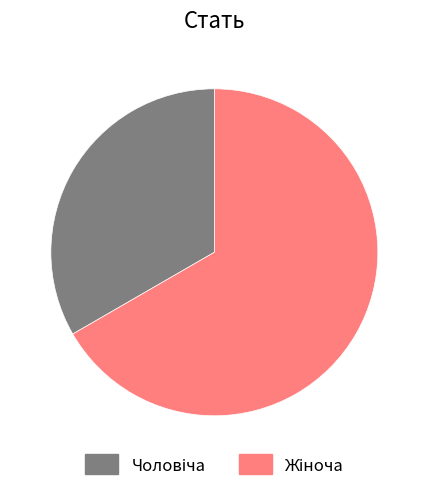

What is the total percentage of Чоловіча and Жіноча?

100.0%